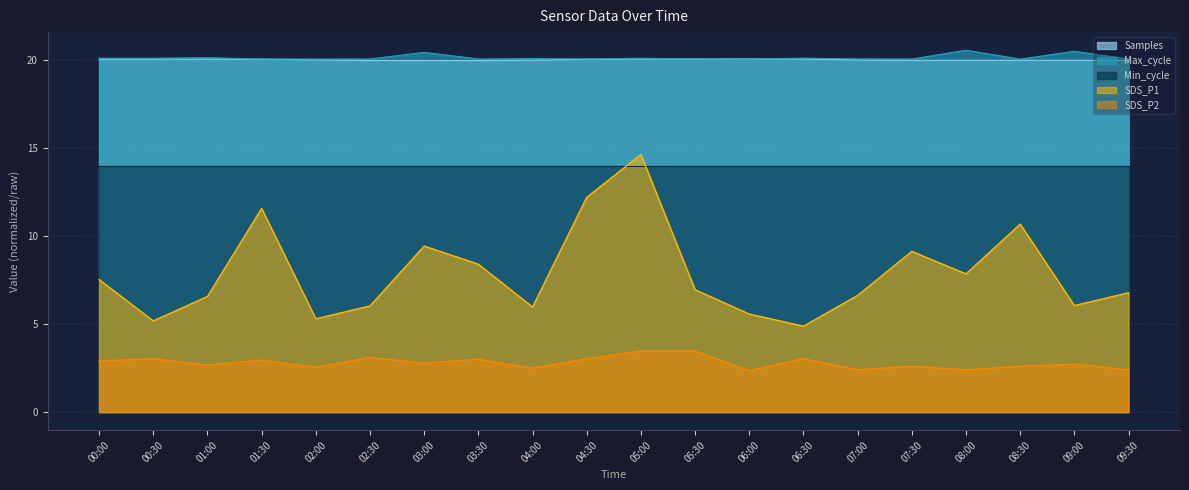

What is the minimum value for Samples?

20.0